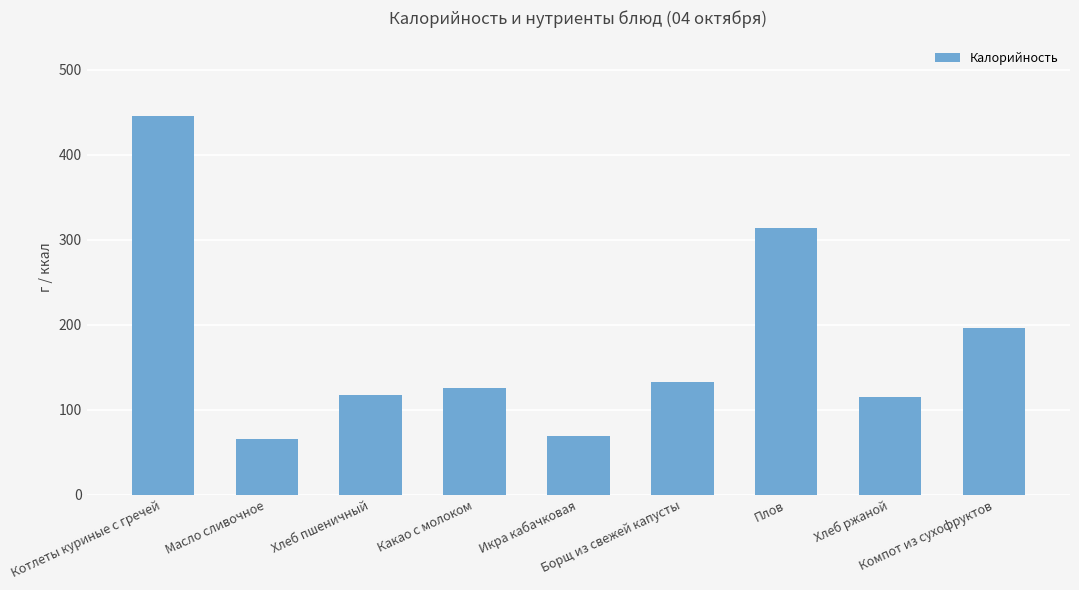

What is the difference between the maximum and second lowest values?

376.1